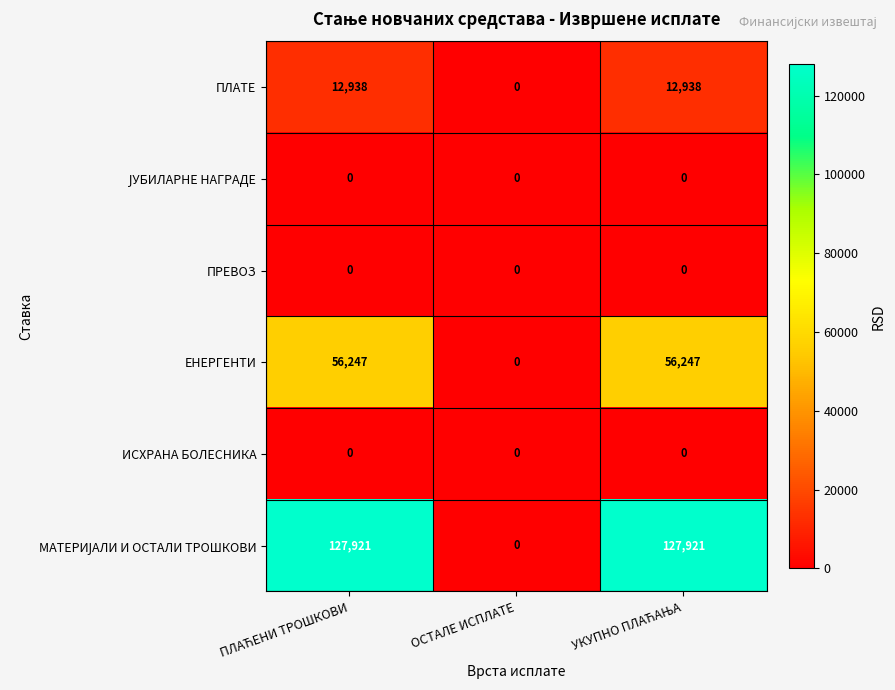

What is the average value of the ПЛАТЕ series?

8625